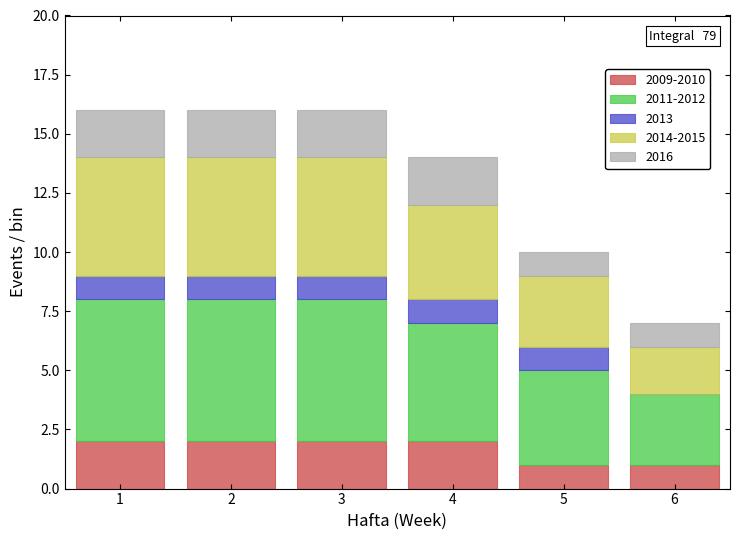

Reading left to right, what are the values for 2009-2010?

1=2	2=2	3=2	4=2	5=1	6=1